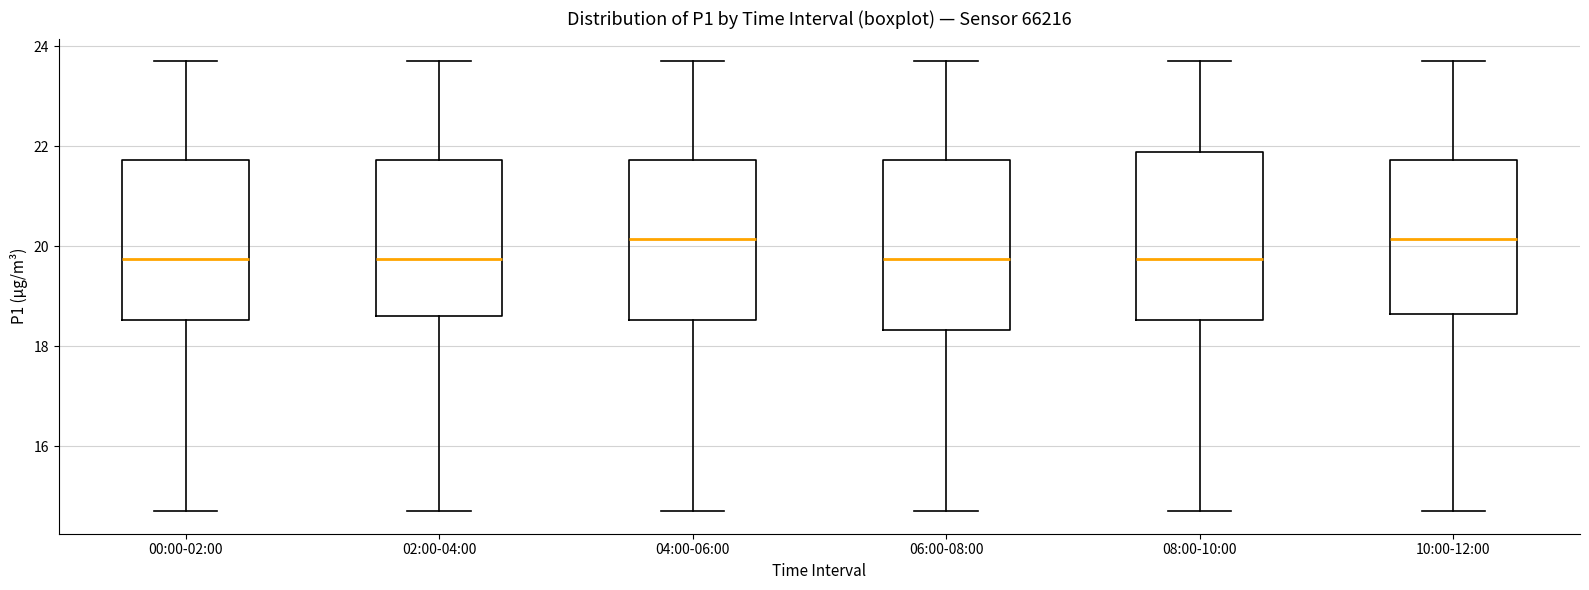

Reading left to right, transcribe this box plot: for each box, give where its median line is, the range the box spans, and where its two whiskers end, as read against the y-axis. The values are not printed on the chart, so give them approximately, as read against the axis.

00:00-02:00: median 19.8, box 18.6 to 21.8, whiskers 14.8 to 23.8
02:00-04:00: median 19.8, box 18.6 to 21.8, whiskers 14.8 to 23.8
04:00-06:00: median 20.2, box 18.6 to 21.8, whiskers 14.8 to 23.8
06:00-08:00: median 19.8, box 18.4 to 21.8, whiskers 14.8 to 23.8
08:00-10:00: median 19.8, box 18.6 to 21.8, whiskers 14.8 to 23.8
10:00-12:00: median 20.2, box 18.6 to 21.8, whiskers 14.8 to 23.8